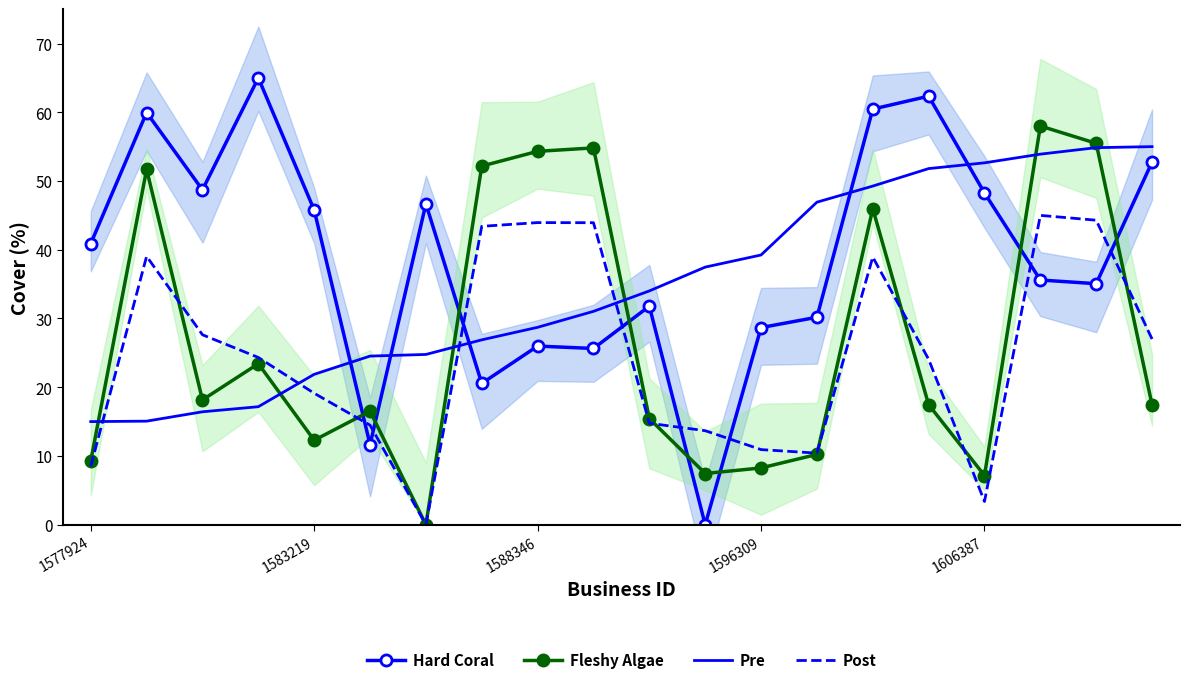

Between 1583219 and 1588346, which series saw the biggest shift?

Fleshy Algae